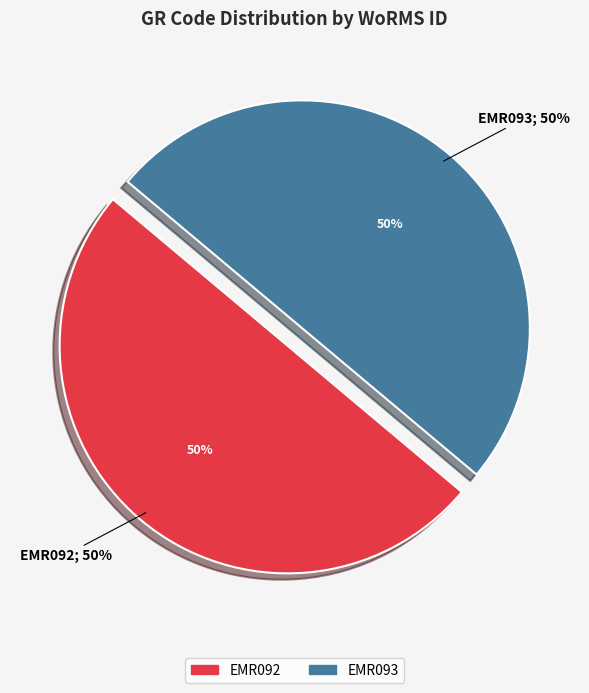

Rank the categories by value from lowest to highest.

EMR092, EMR093